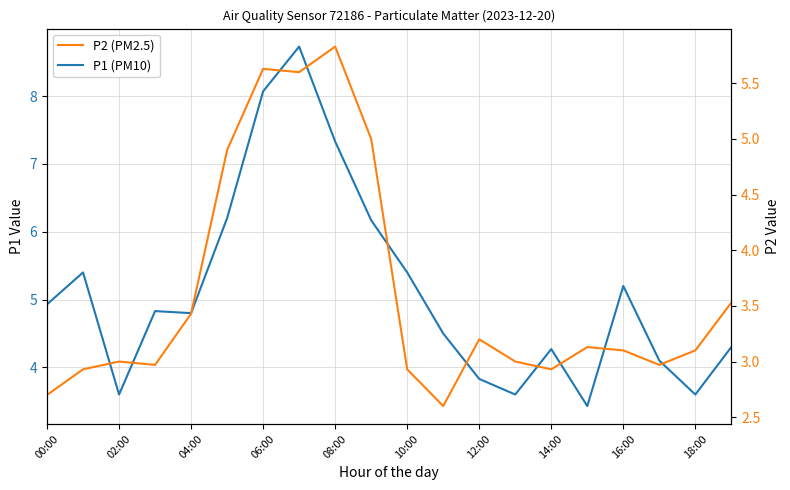

At how many categories does at least one series exceed 5?

8